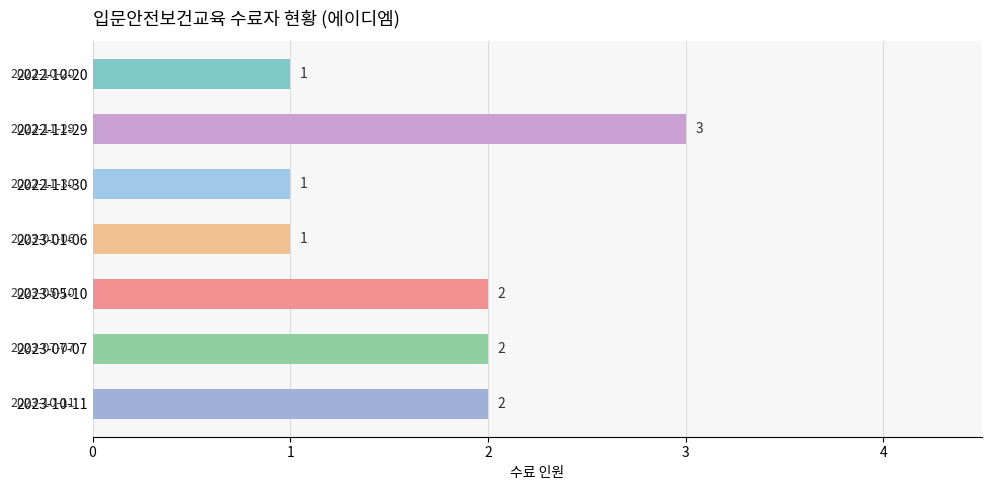

Are the bars grouped side by side (vs. stacked)?

No